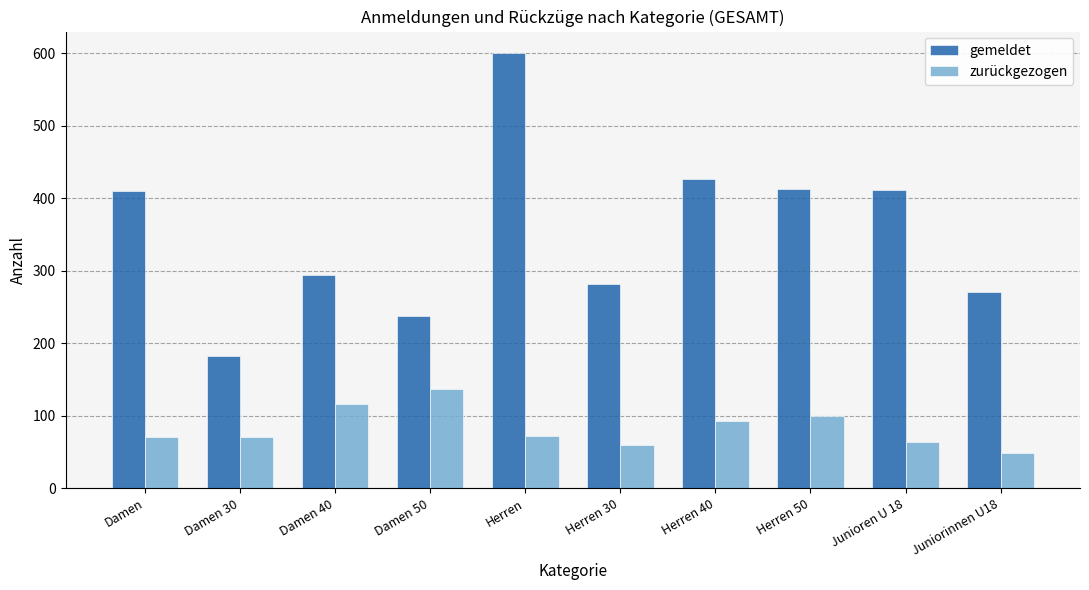

List the series in order of their overall mean, lowest first.

zurückgezogen, gemeldet